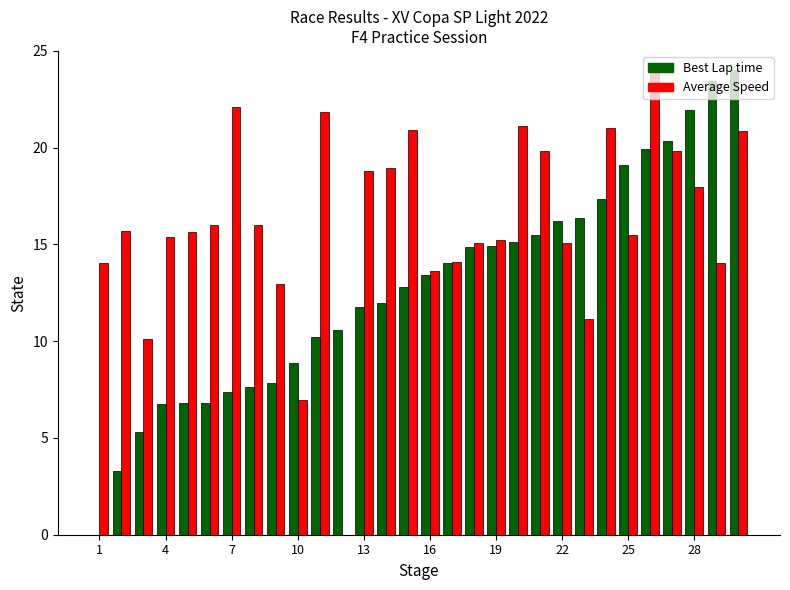

What is the maximum value for Best Lap time?

24.0